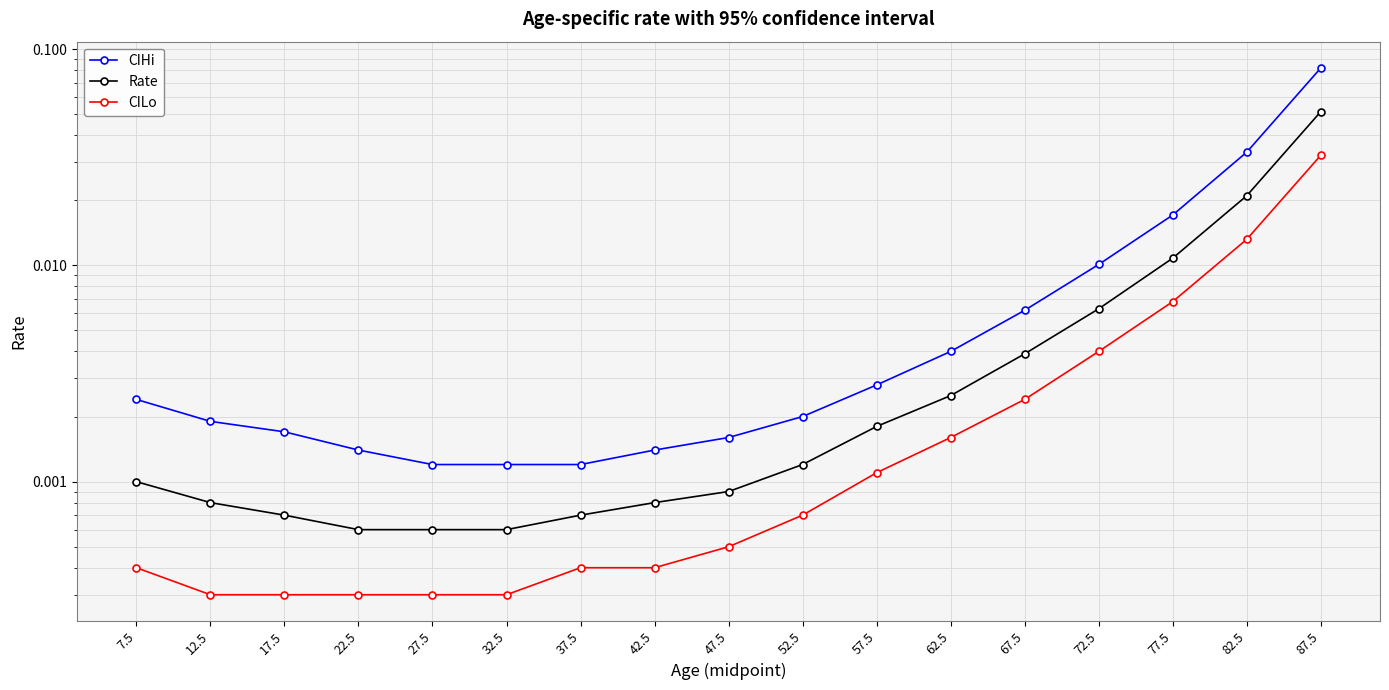

Reading right to left, transcribe all the data shown in this chart.

CIHi: 87.5=0.1	82.5=0.0	77.5=0.0	72.5=0.0	67.5=0.0	62.5=0.0	57.5=0.0	52.5=0.0	47.5=0.0	42.5=0.0	37.5=0.0	32.5=0.0	27.5=0.0	22.5=0.0	17.5=0.0	12.5=0.0	7.5=0.0
Rate: 87.5=0.1	82.5=0.0	77.5=0.0	72.5=0.0	67.5=0.0	62.5=0.0	57.5=0.0	52.5=0.0	47.5=0.0	42.5=0.0	37.5=0.0	32.5=0.0	27.5=0.0	22.5=0.0	17.5=0.0	12.5=0.0	7.5=0.0
CILo: 87.5=0.0	82.5=0.0	77.5=0.0	72.5=0.0	67.5=0.0	62.5=0.0	57.5=0.0	52.5=0.0	47.5=0.0	42.5=0.0	37.5=0.0	32.5=0.0	27.5=0.0	22.5=0.0	17.5=0.0	12.5=0.0	7.5=0.0